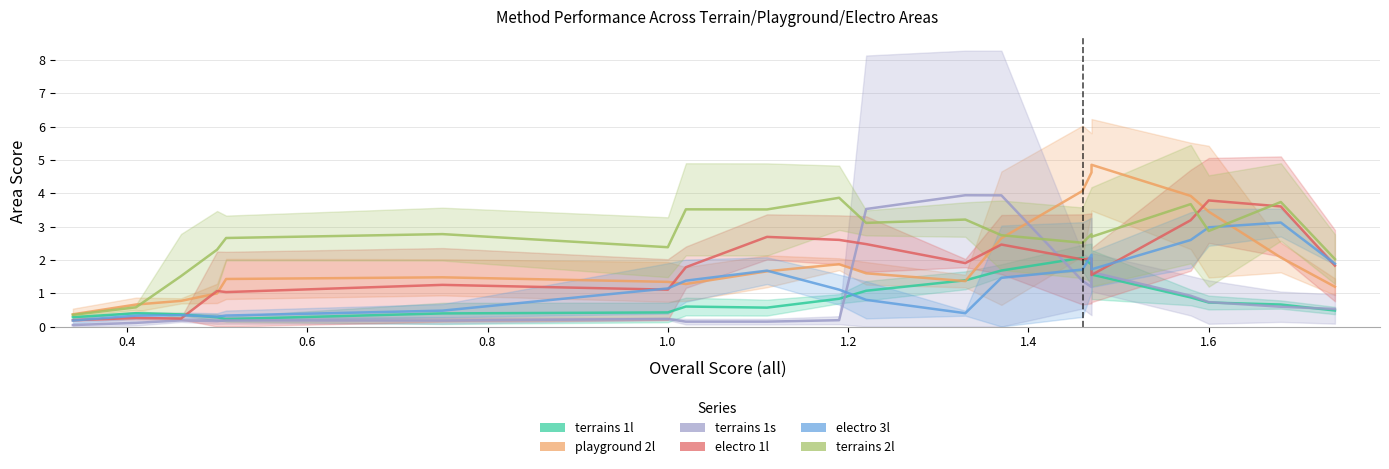

What is the difference between the maximum and minimum values in the terrains 1s series?

3.9